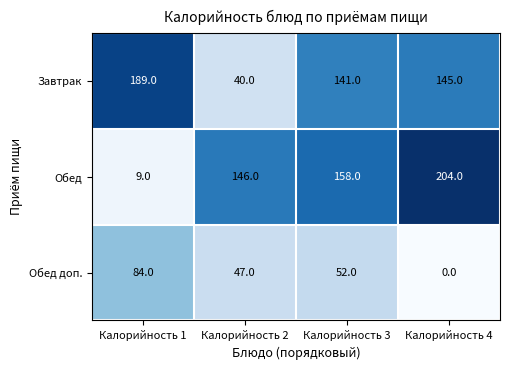

Is the value of Обед доп. at Калорийность 3 greater than the value of Обед at Калорийность 3?

No